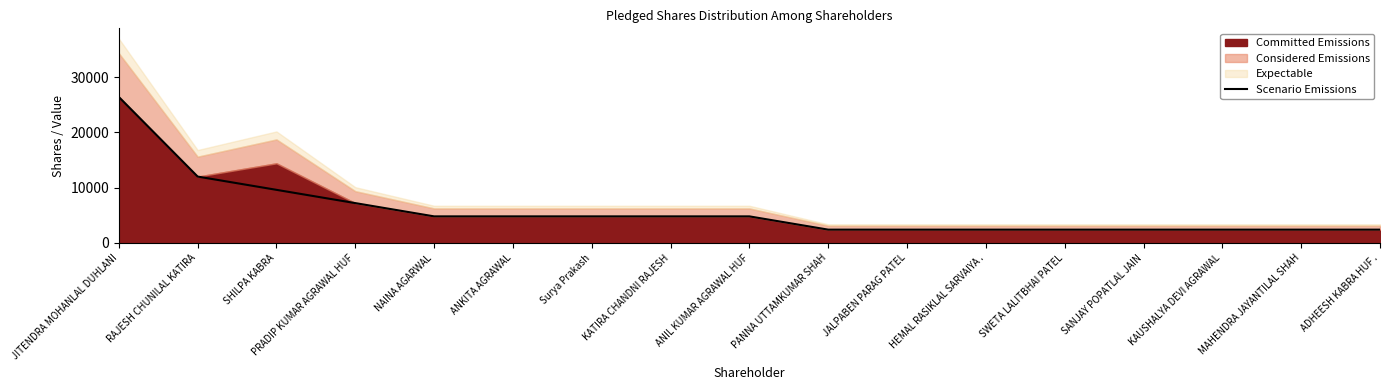

True or false: Scenario Emissions has a value of 4177 at PRADIP KUMAR AGRAWAL HUF.

False